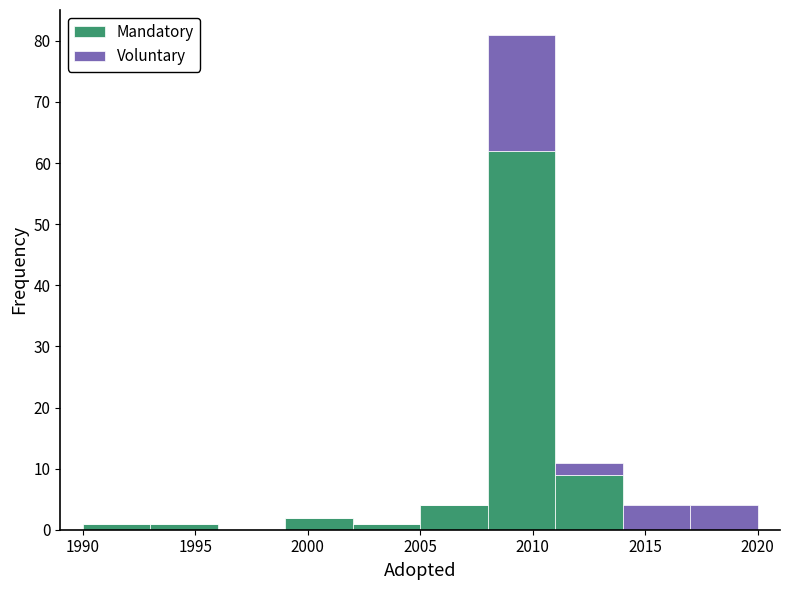

Which range on the x-axis has the tallest stacked bar (by total height)?

2008 to 2011